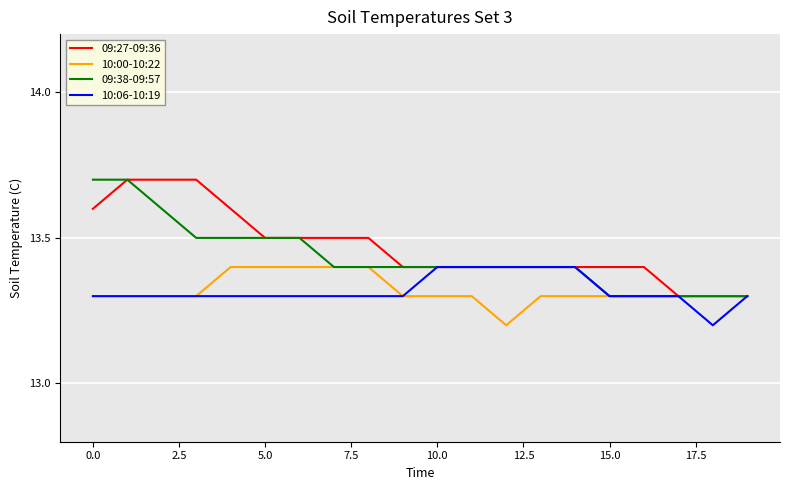

Reading right to left, what are all the values shown in this chart?

09:27-09:36: 13.3	13.3	13.3	13.4	13.4	13.4	13.4	13.4	13.4	13.4	13.4	13.5	13.5	13.5	13.5	13.6	13.7	13.7	13.7	13.6
10:00-10:22: 13.3	13.3	13.3	13.3	13.3	13.3	13.3	13.2	13.3	13.3	13.3	13.4	13.4	13.4	13.4	13.4	13.3	13.3	13.3	13.3
09:38-09:57: 13.3	13.3	13.3	13.3	13.3	13.4	13.4	13.4	13.4	13.4	13.4	13.4	13.4	13.5	13.5	13.5	13.5	13.6	13.7	13.7
10:06-10:19: 13.3	13.2	13.3	13.3	13.3	13.4	13.4	13.4	13.4	13.4	13.3	13.3	13.3	13.3	13.3	13.3	13.3	13.3	13.3	13.3